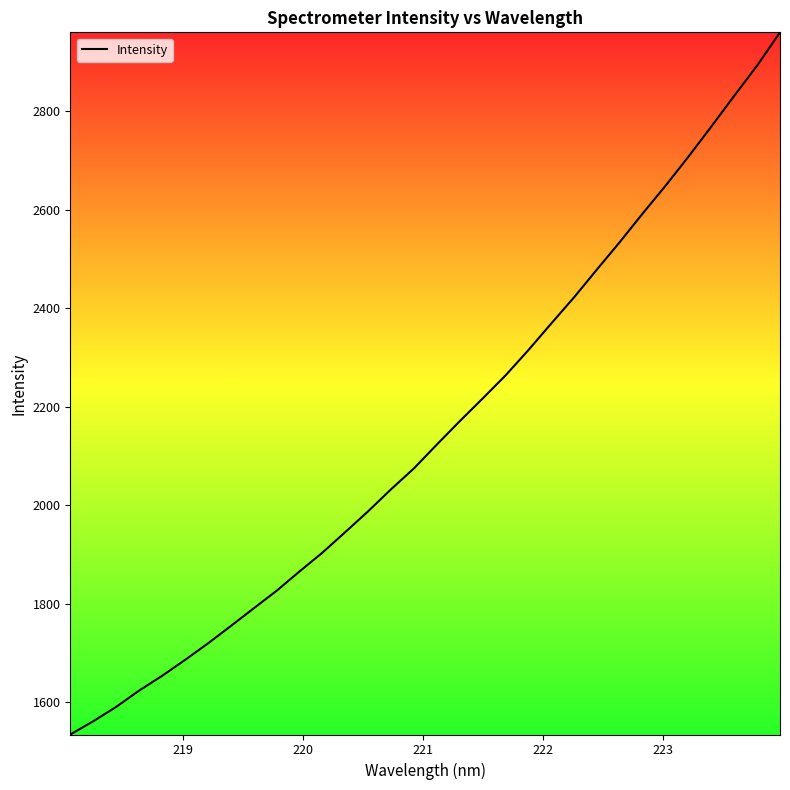

Reading left to right, what are all the values shown in this chart?

1534.0	1560.9	1590.0	1623.1	1653.0	1685.2	1718.8	1754.1	1790.1	1825.7	1865.0	1903.2	1945.0	1987.4	2032.0	2074.4	2122.8	2170.2	2216.3	2263.1	2314.7	2368.7	2422.1	2478.5	2534.4	2592.4	2648.8	2707.7	2768.9	2831.1	2892.5	2960.0